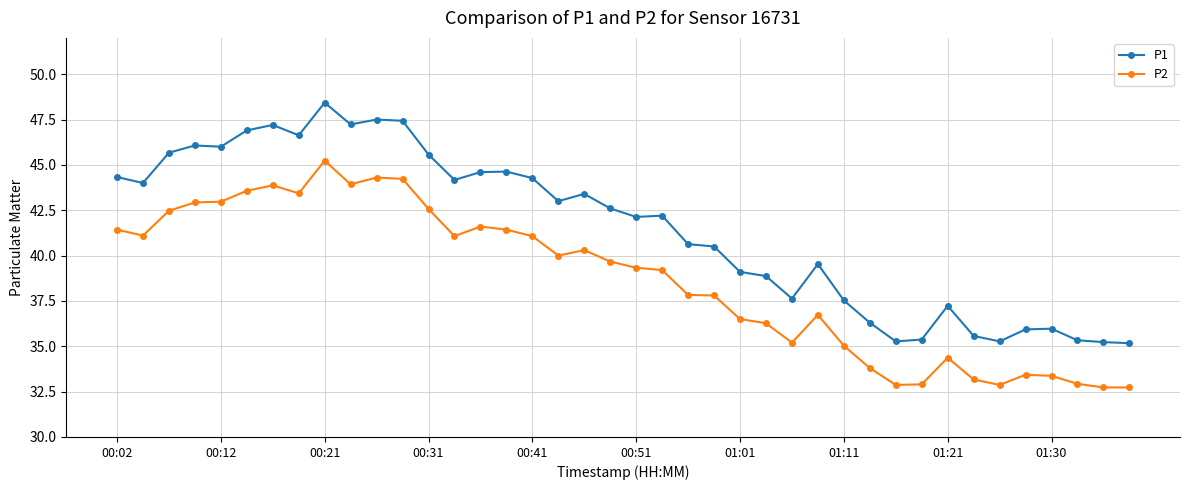

True or false: P1 has more than 0 interior local peaks.

True